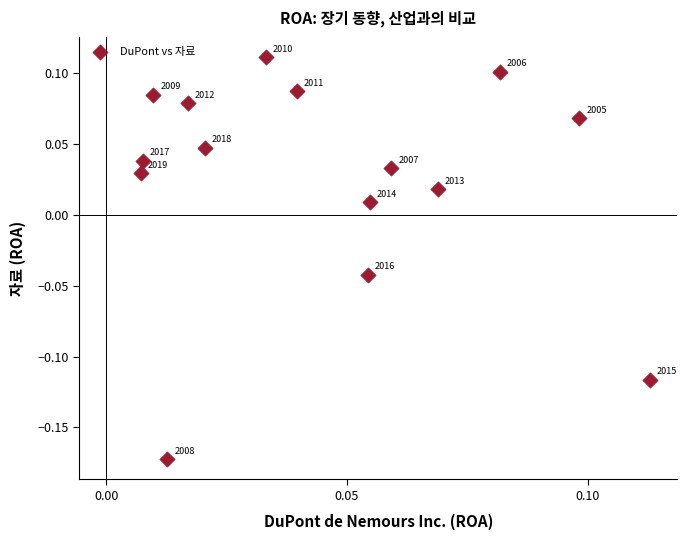

What is the range of Y values (max minus min)?

0.3